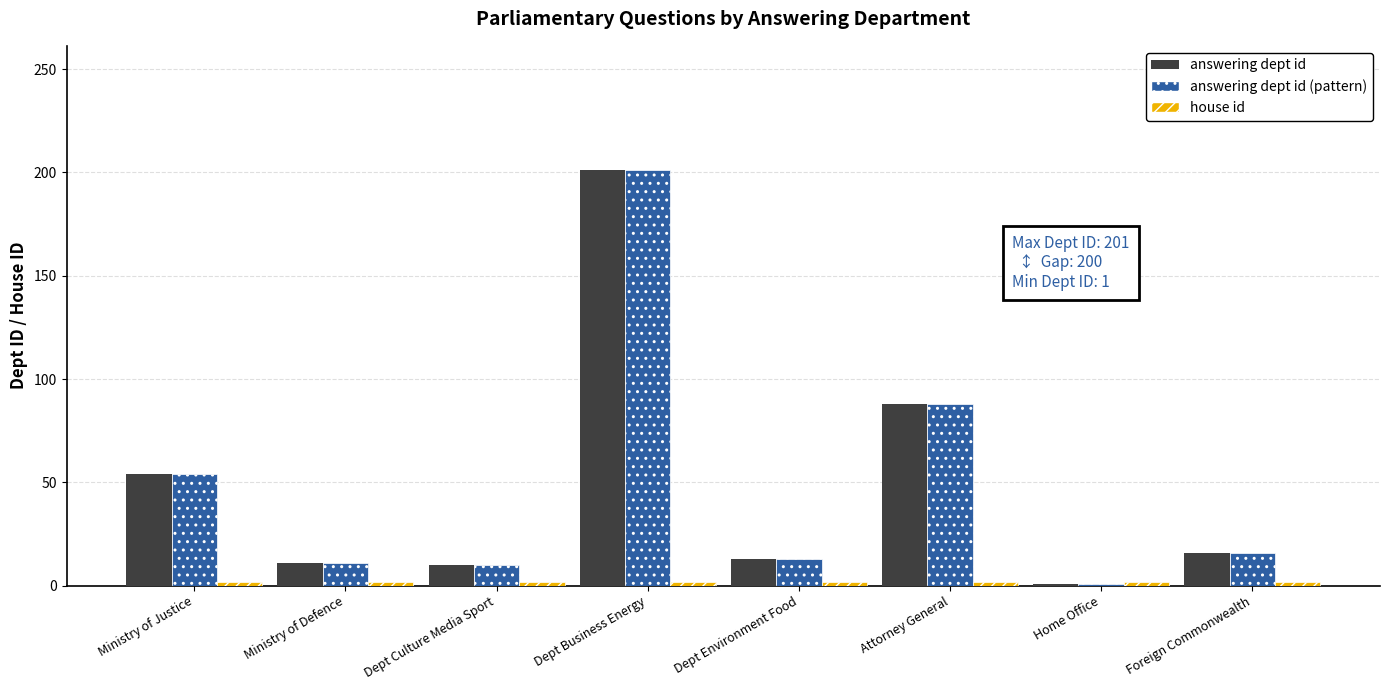

What is the minimum value shown in the chart?

1